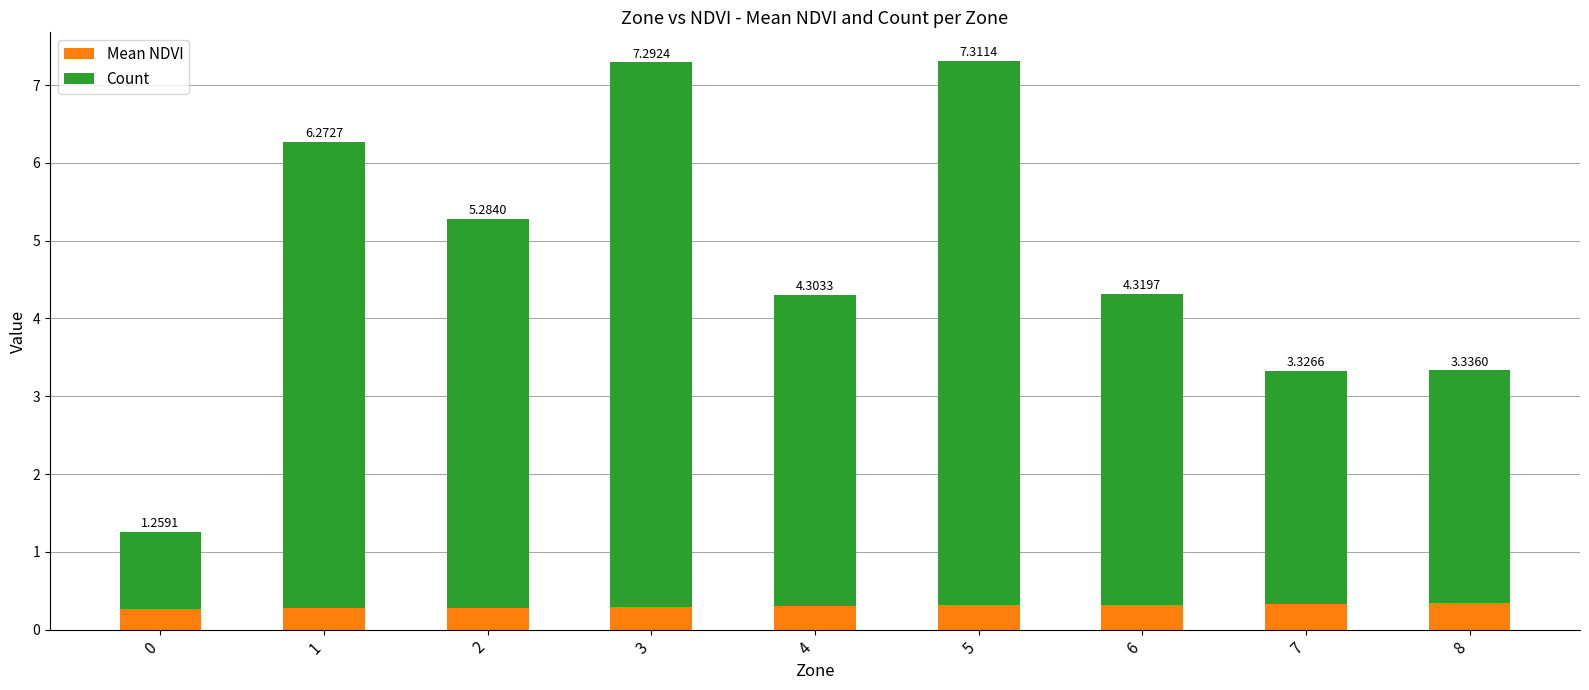

What are all the series names shown in the legend?

Mean NDVI, Count